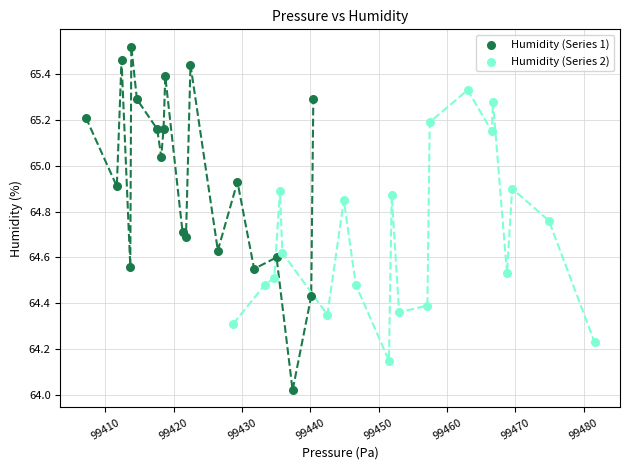

Which series reaches the maximum Y coordinate?

Humidity (Series 1)